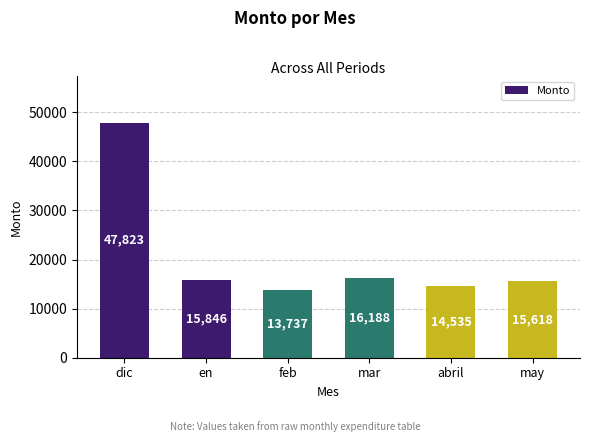

Rank the categories by value from highest to lowest.

dic, mar, en, may, abril, feb